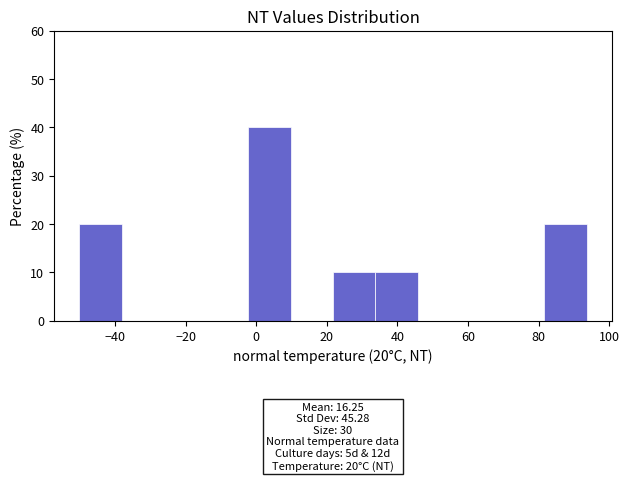

Over which range of the x-axis is the bar tallest?

-2 to 10